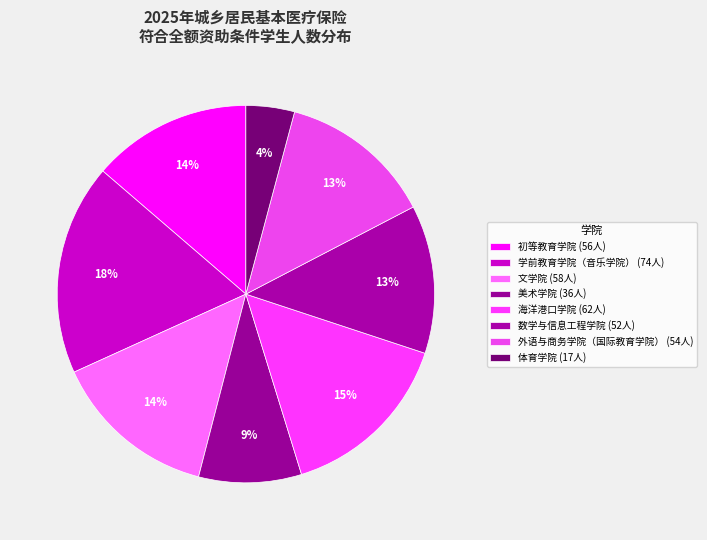

The 体育学院 slice represents 12% of the pie. True or false?

False